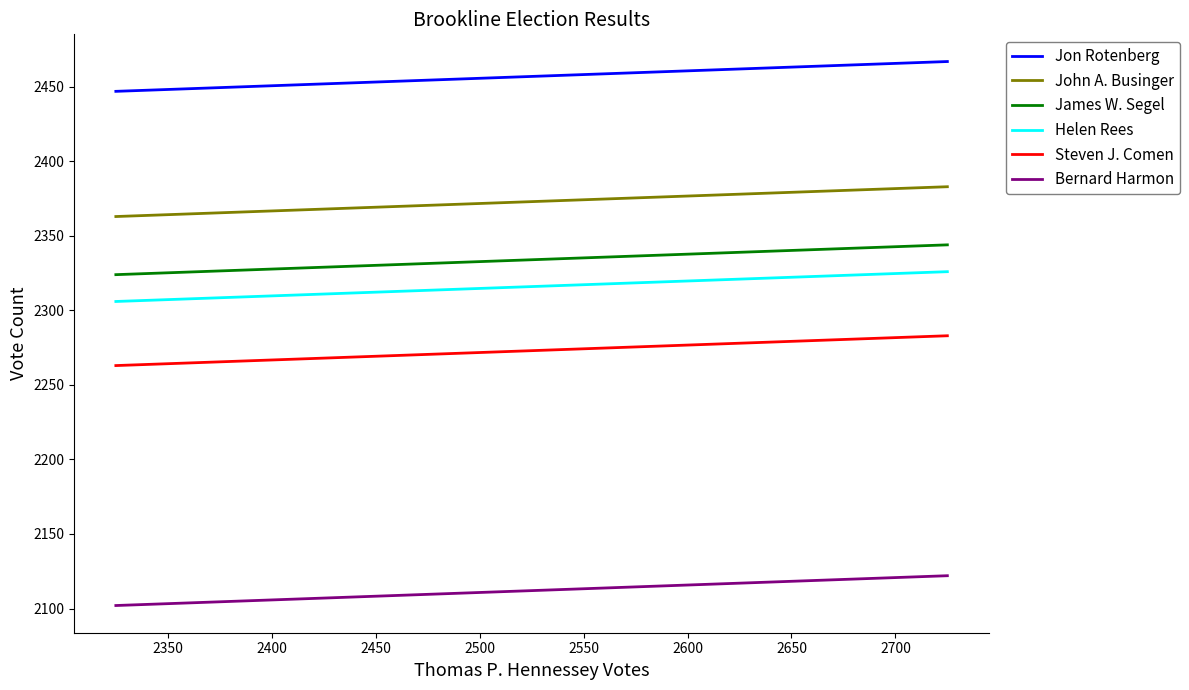

What is the minimum value for Bernard Harmon?

2102